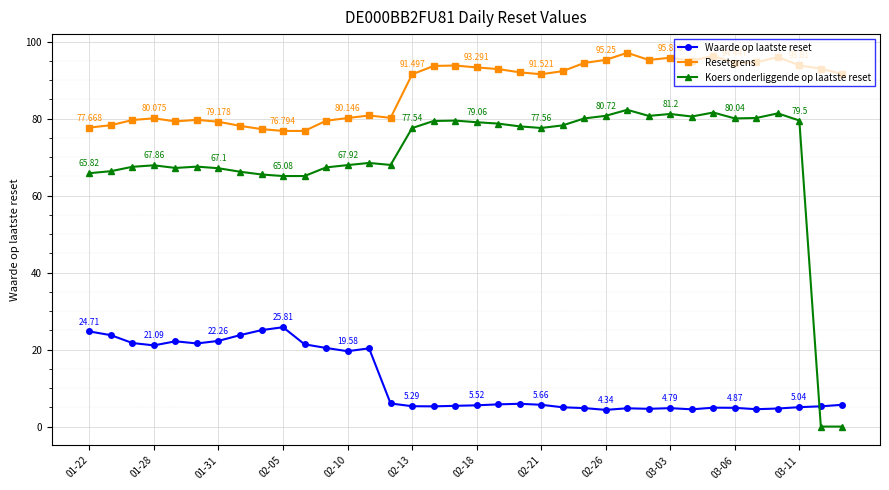

Which series has the largest total across all categories?

Resetgrens